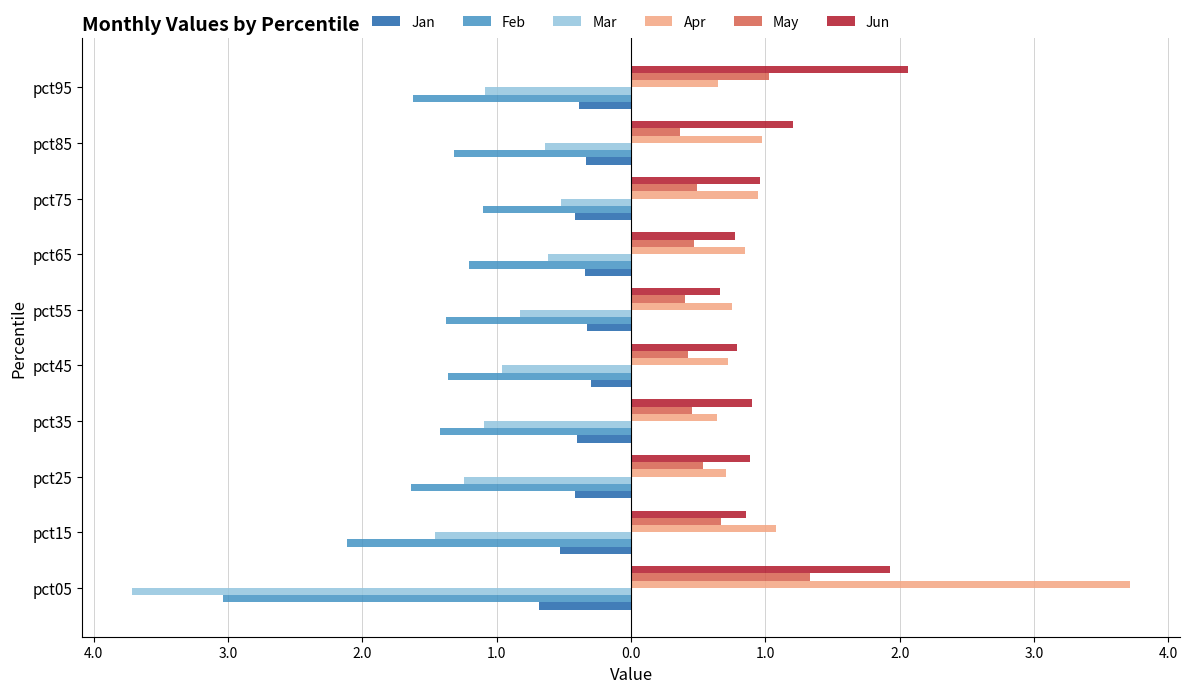

Does the chart contain any negative values?

Yes